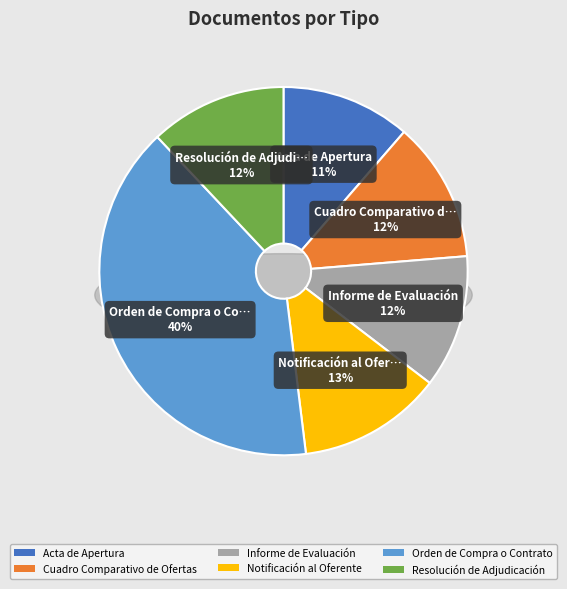

Is there a majority slice in this chart?

No